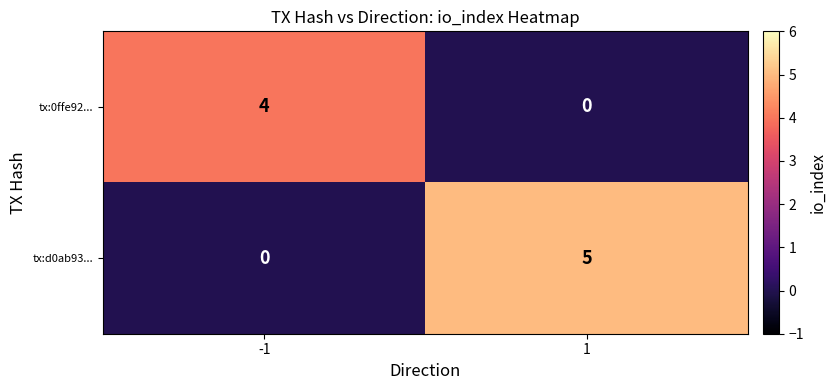

What is the difference between the maximum and minimum values in the tx:0ffe92... series?

4